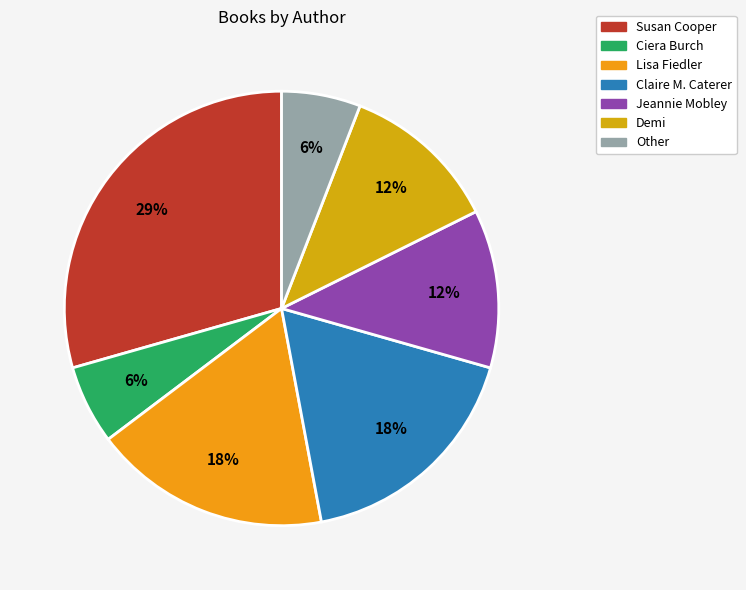

What percentage is the Claire M. Caterer slice, to the nearest percent?

18%